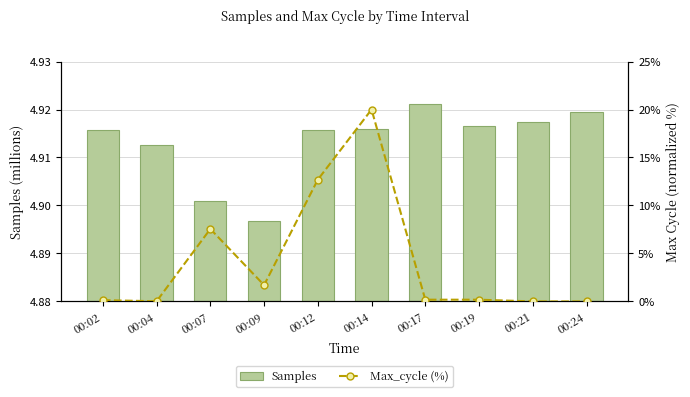

List the series in order of their overall mean, highest first.

Samples, Max_cycle (%)